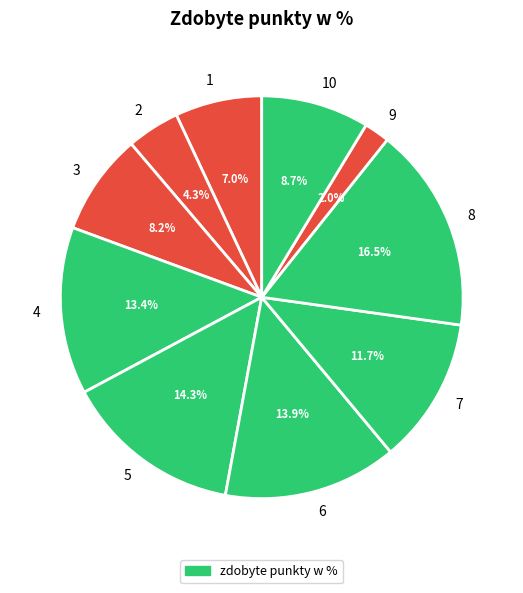

Which category has the smallest portion of the pie?

9